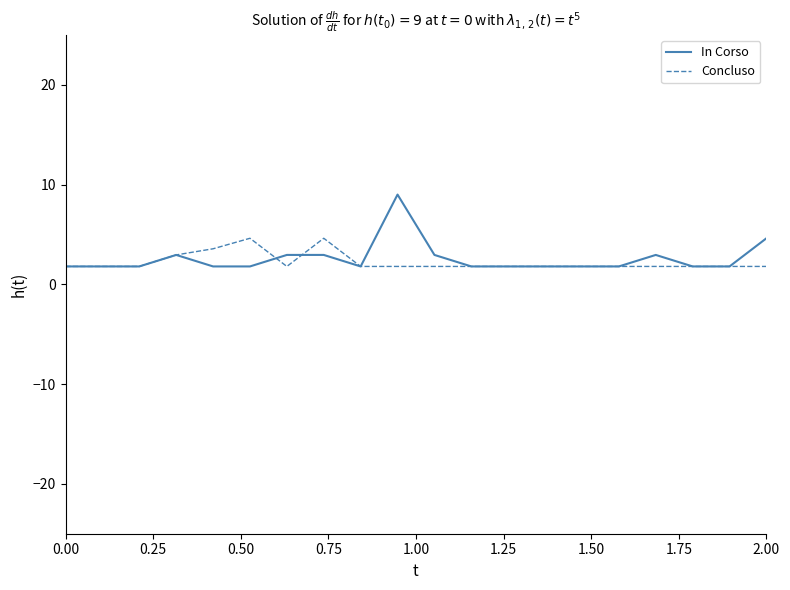

What is the maximum value for Concluso?

4.6